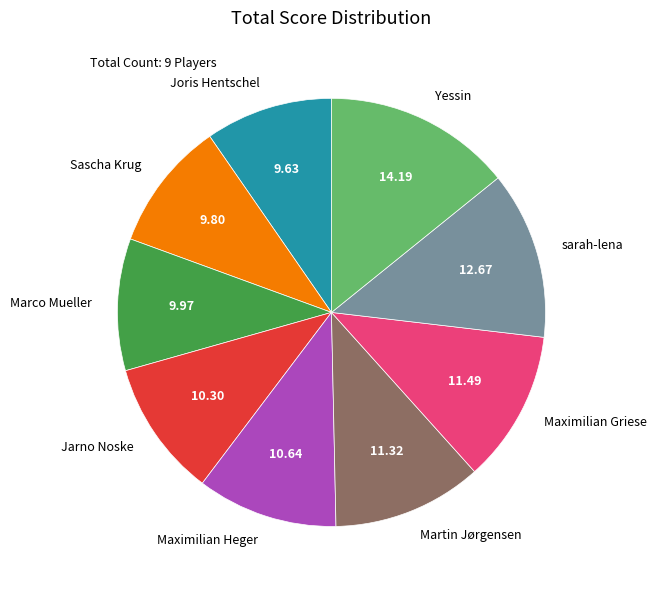

Is the sum of Marco Mueller and Martin Jørgensen greater than half?

No